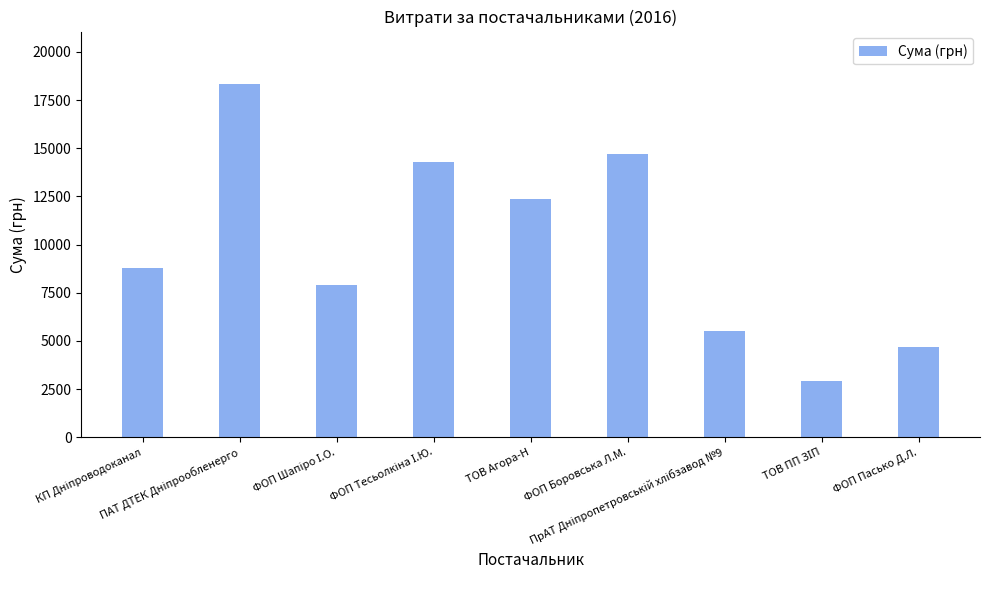

What is the value of the 2nd bar from the left?

18309.5